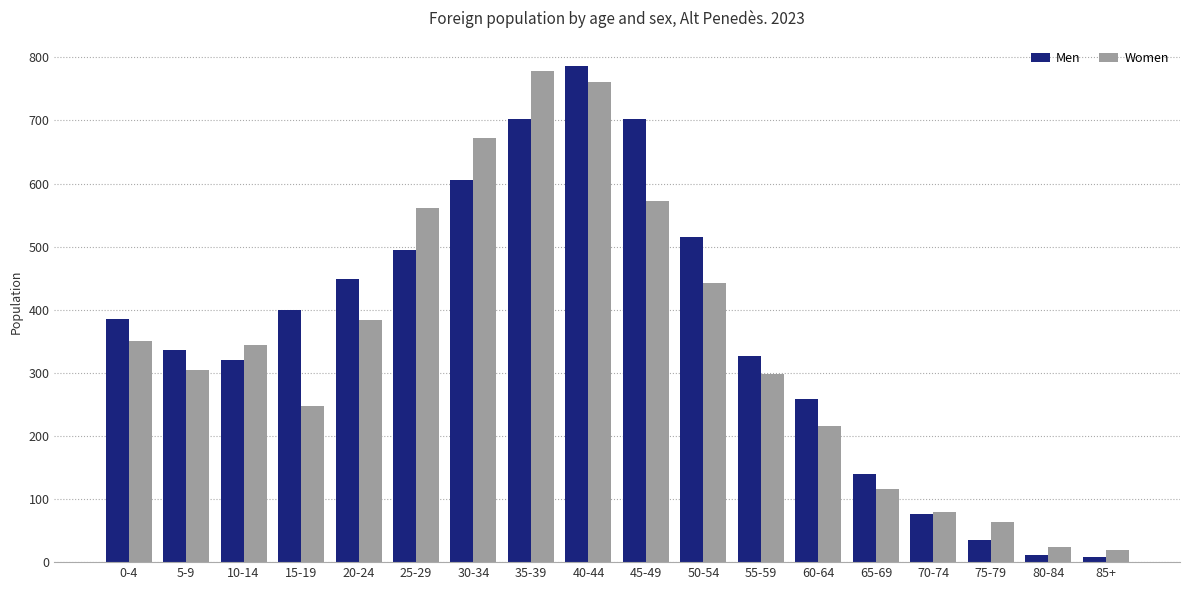

Between 5-9 and 10-14, which series saw the biggest shift?

Women